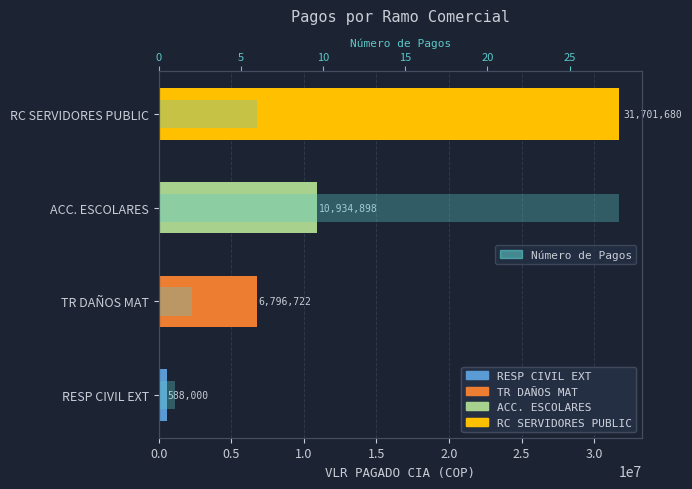

Is it true that the value at RC SERVIDORES PUBLIC is 6?

True